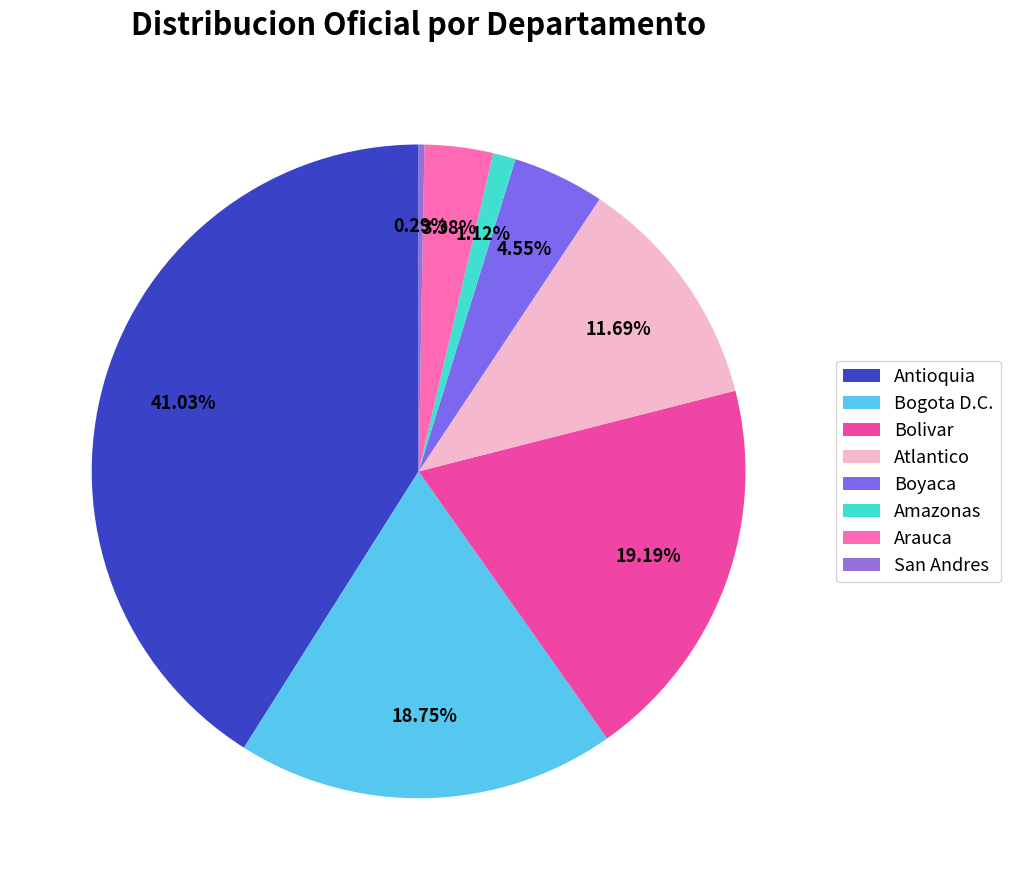

How many segments does this pie chart have?

8